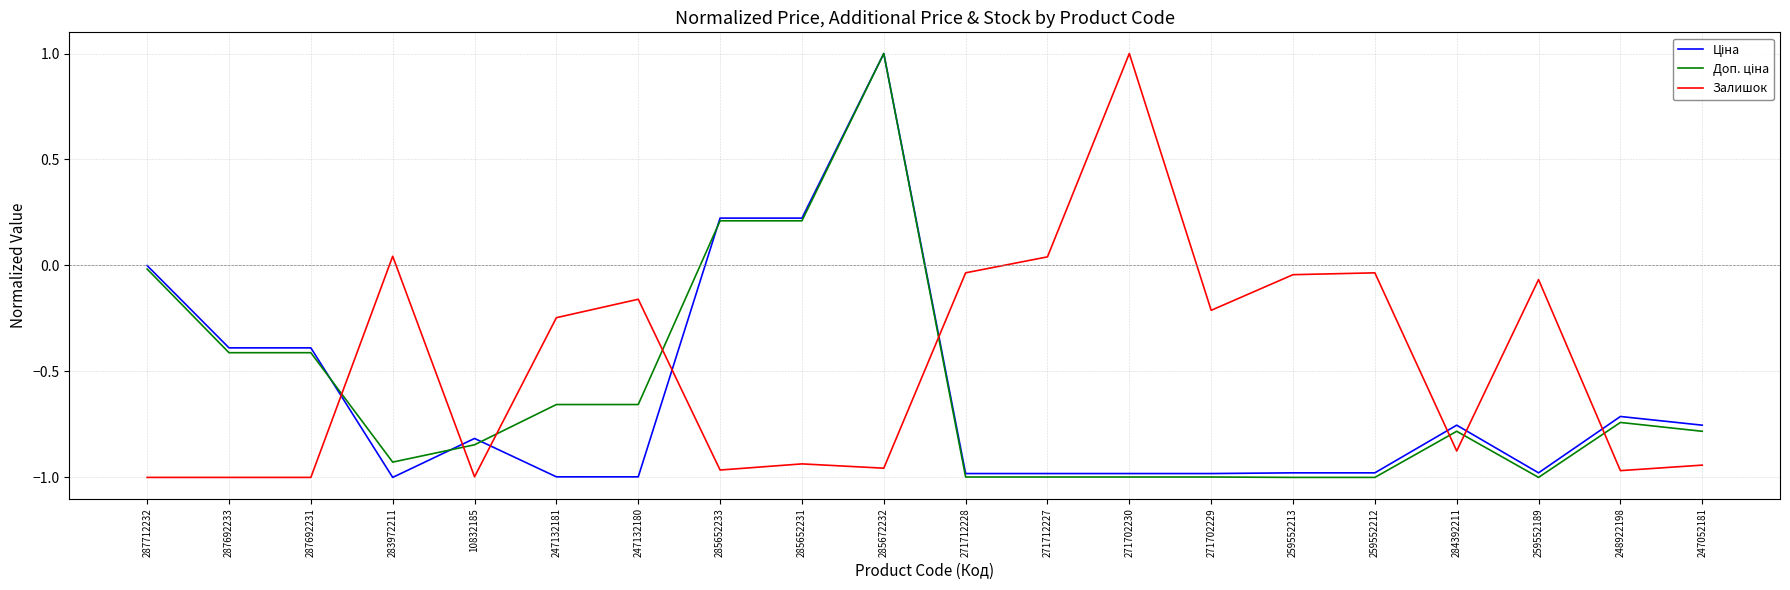

What is the maximum value shown in the chart?

1.0